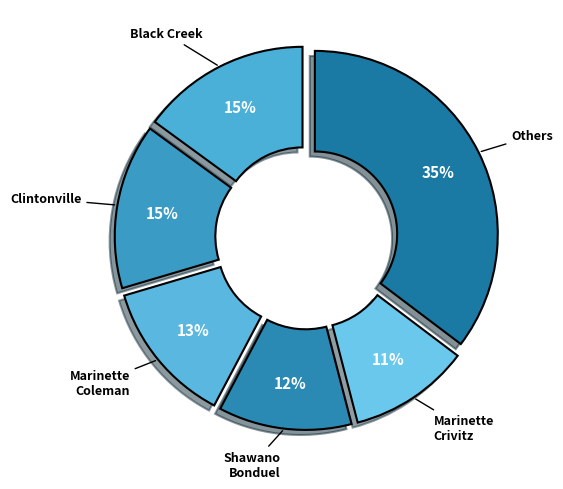

To the nearest percent, what portion does Black Creek represent?

15%